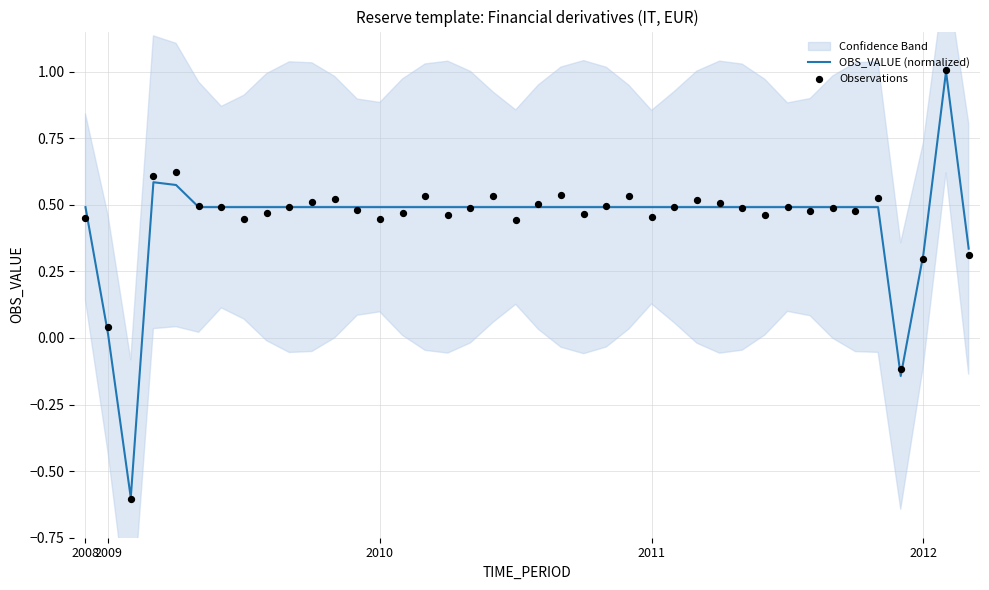

What is the highest value of the OBS_VALUE (normalized) series?

1.0